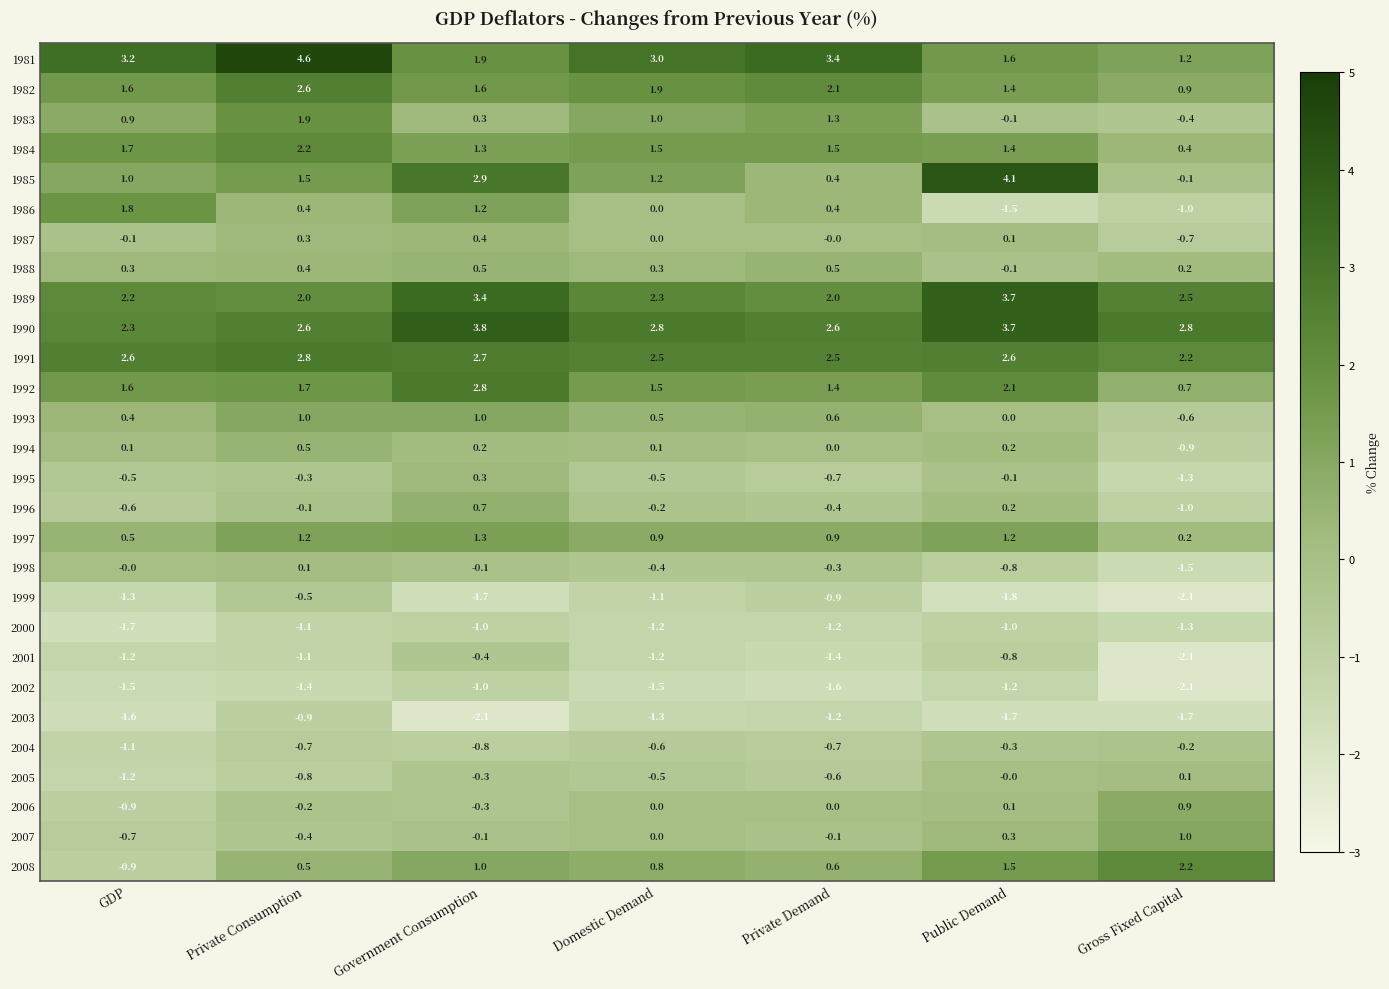

At which category is the sum across all series the highest?

Government Consumption